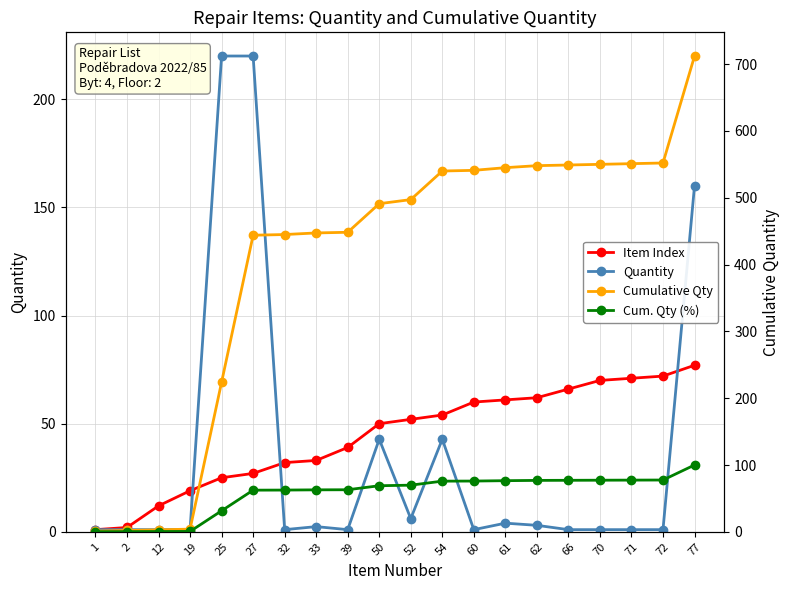

How many lines are shown in the chart?

4